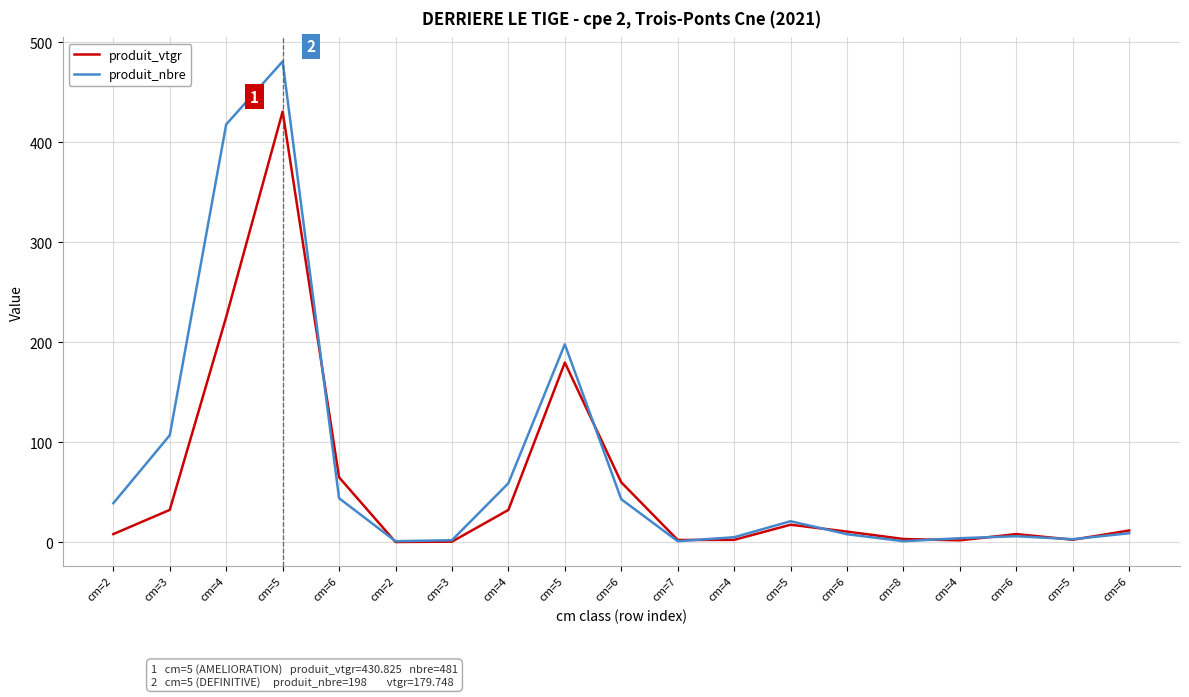

What is the sum of the produit_nbre values at cm=4 and cm=2?

419.0